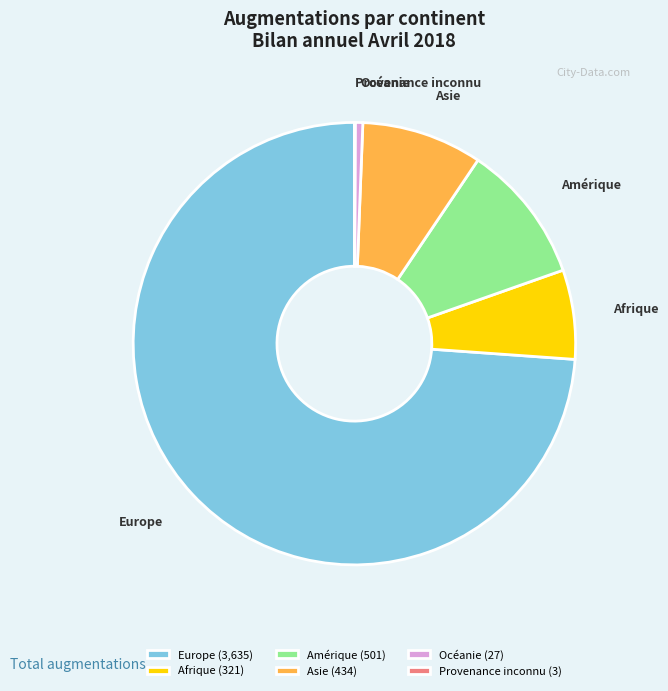

What is the majority slice?

Europe